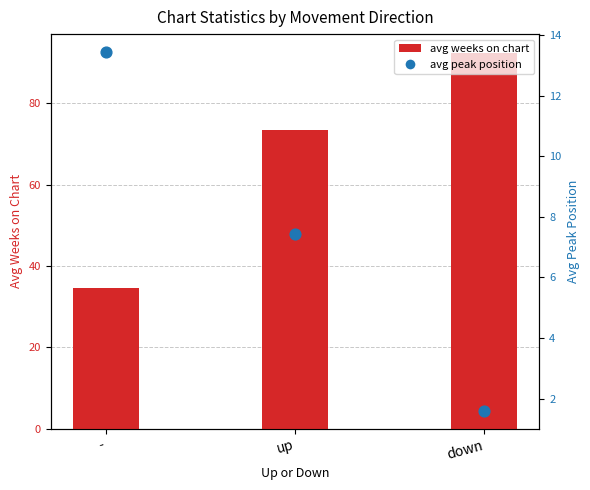

Is the value of avg peak position at up greater than the value of avg weeks on chart at down?

No